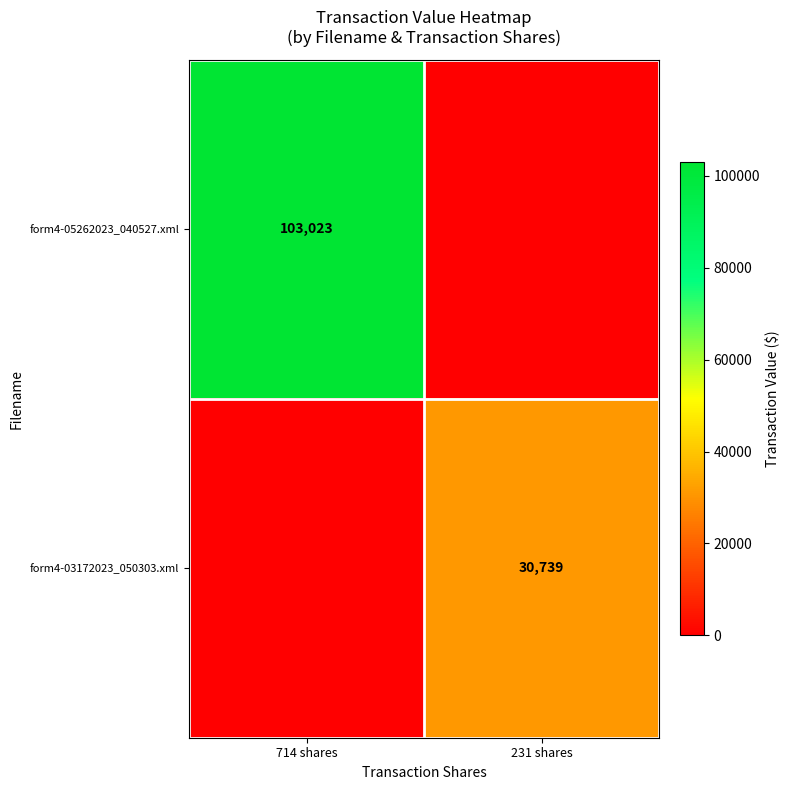

Is it true that form4-03172023_050303.xml equals 30739 at 231 shares?

True